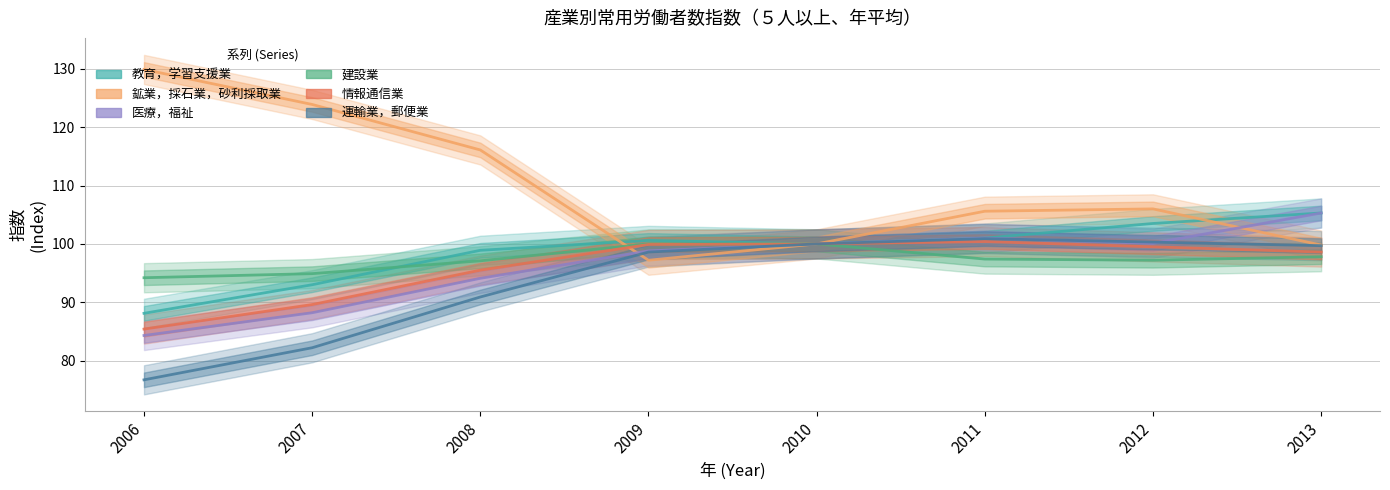

What are all the series names shown in the legend?

教育，学習支援業, 鉱業，採石業，砂利採取業, 医療，福祉, 建設業, 情報通信業, 運輸業，郵便業